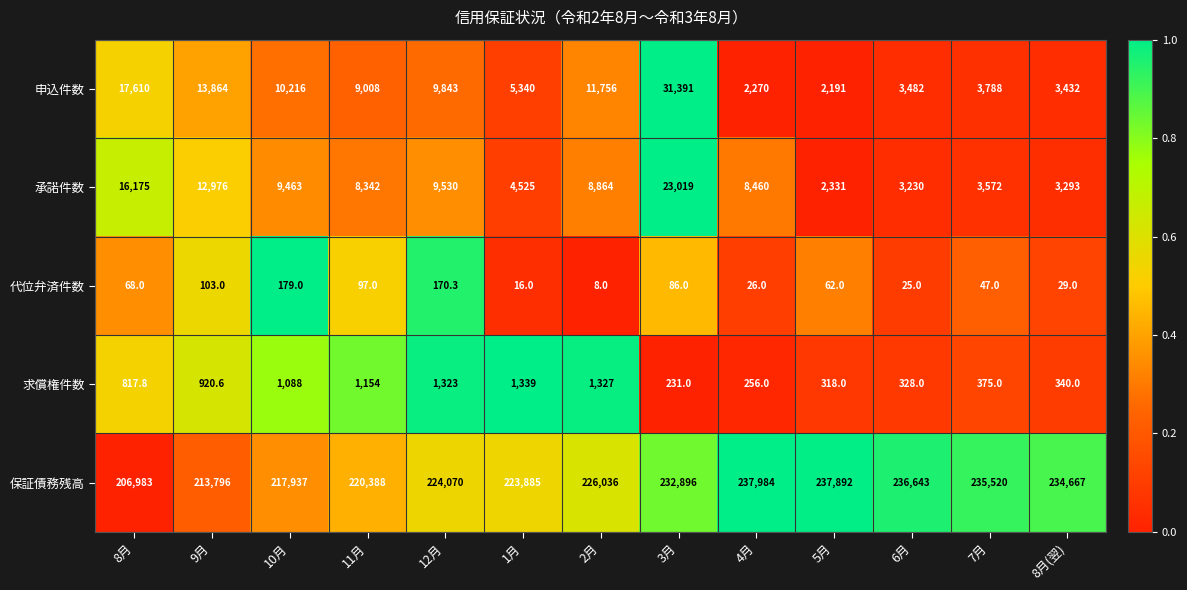

Which series changed the most between 8月 and 4月?

保証債務残高